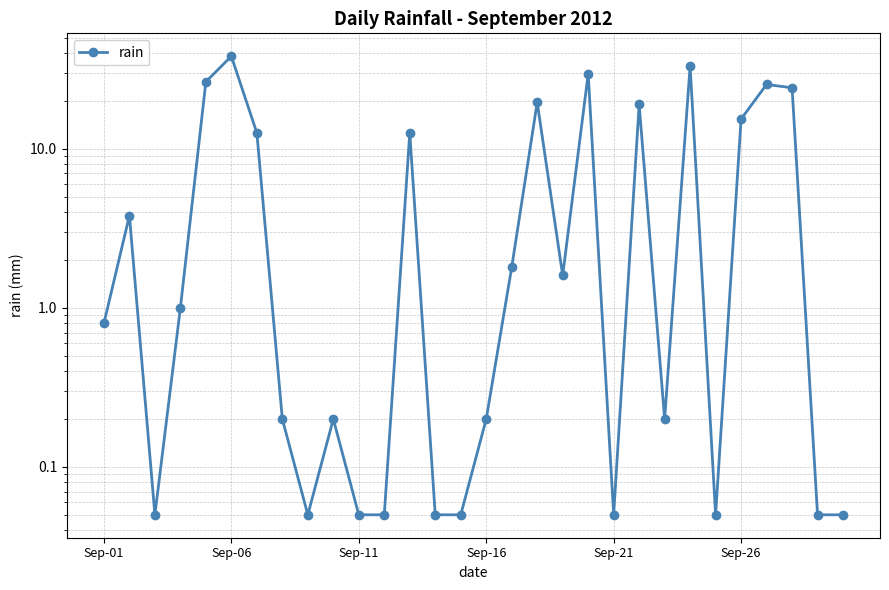

What is the change in value from 12 to 26?

+12.8